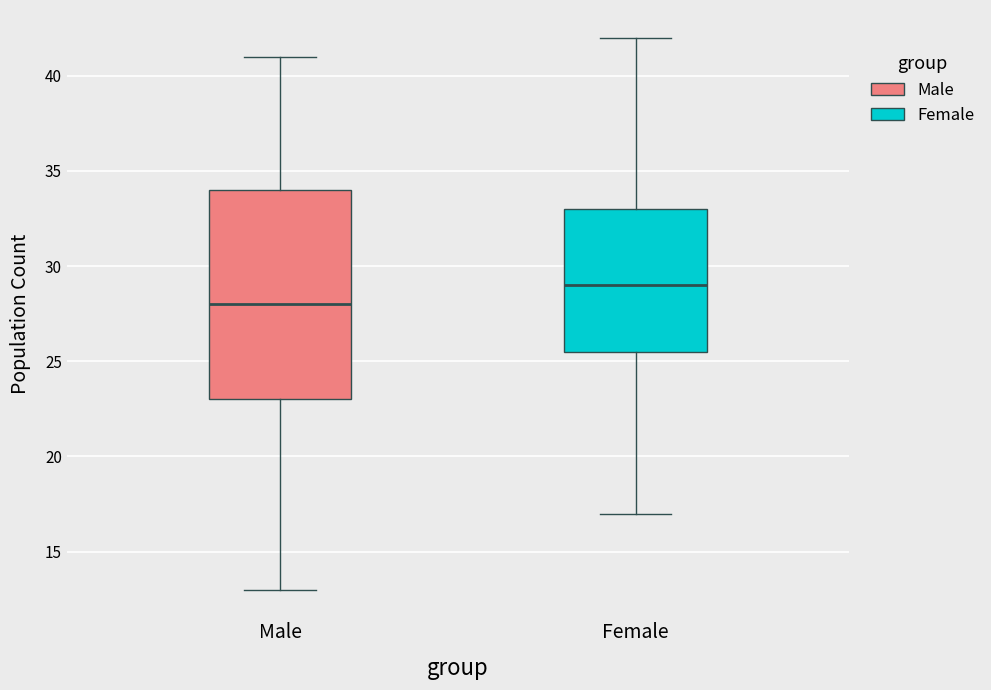

Reading left to right, transcribe this box plot: for each box, give where its median line is, the range the box spans, and where its two whiskers end, as read against the y-axis. The values are not printed on the chart, so give them approximately, as read against the axis.

Male: median 28.0, box 23.0 to 34.0, whiskers 13.0 to 41.0
Female: median 29.0, box 25.5 to 33.0, whiskers 17.0 to 42.0